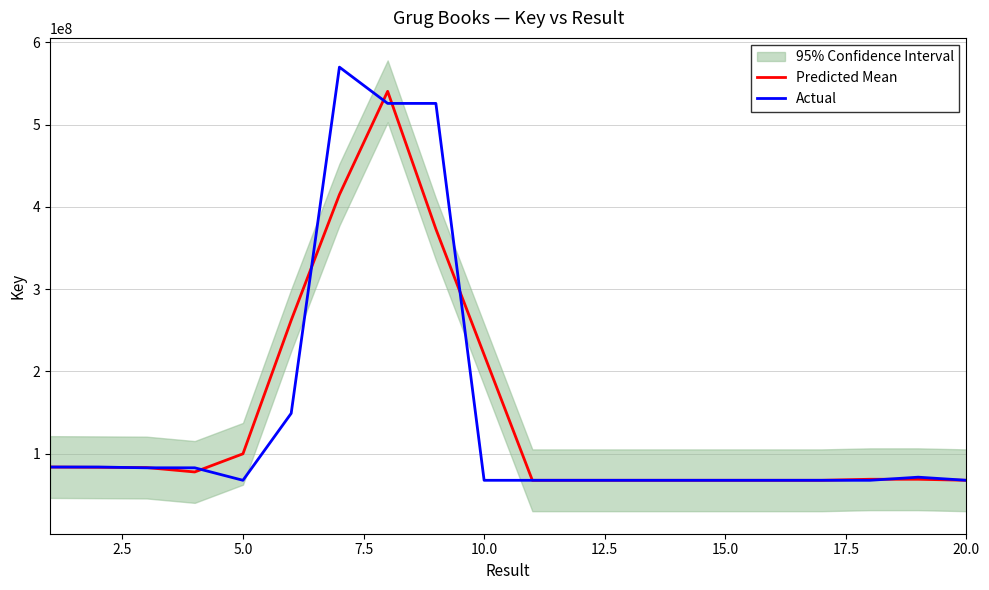

What is the maximum value for Predicted Mean?

540547244.0